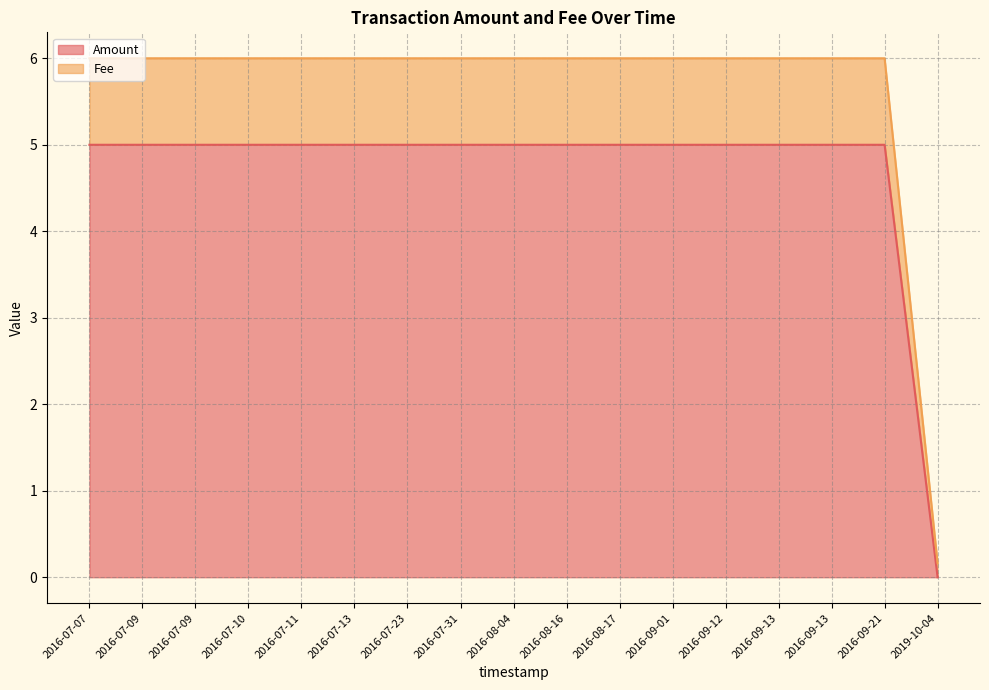

True or false: Amount has more than 0 points higher than both neighbors.

False